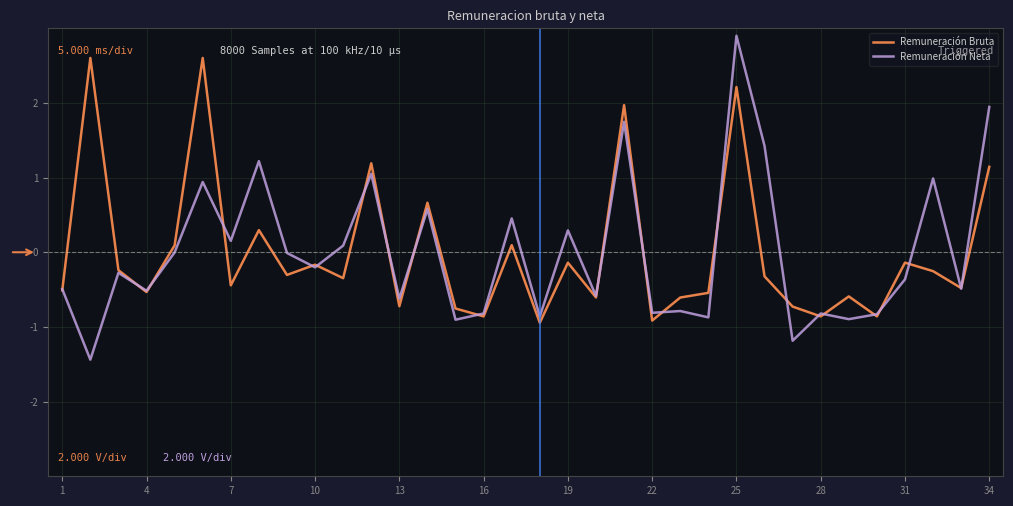

How many interior local peaks does the Remuneración Bruta series have?

12